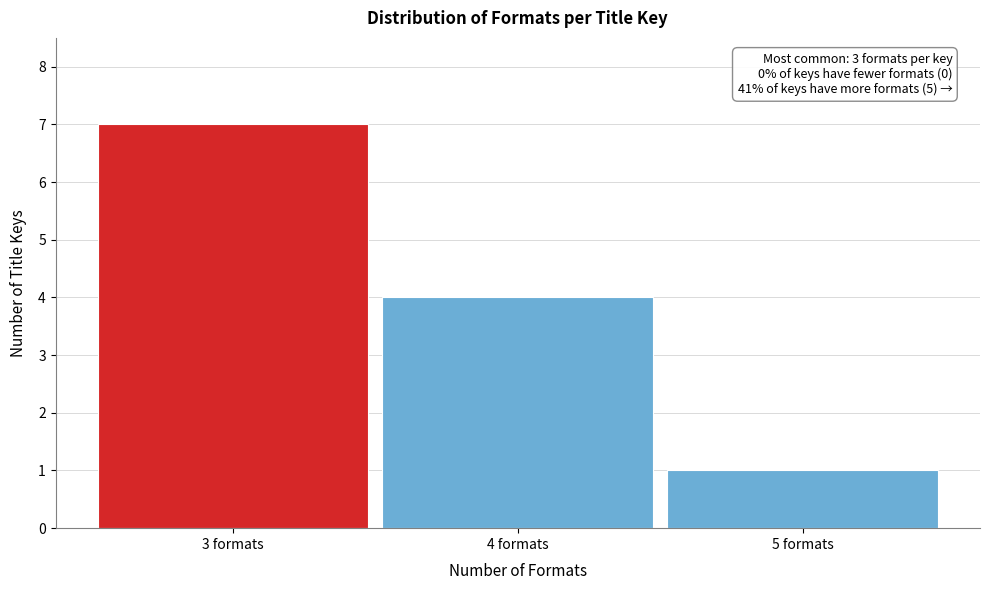

Over which range of the x-axis is the bar tallest?

2.5 to 3.5